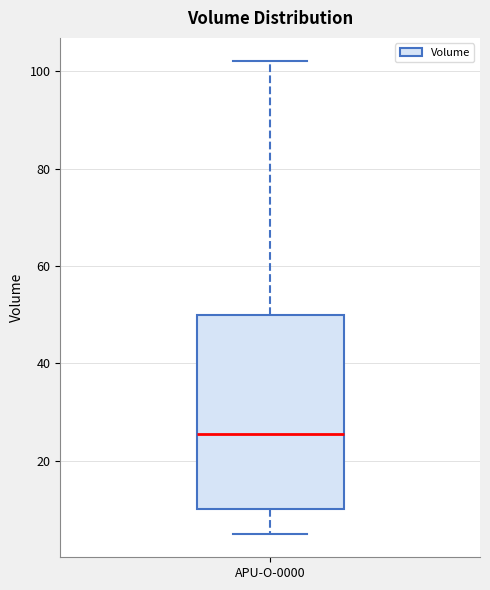

Transcribe this box plot: give where the median line is, the range the box spans, and where the two whiskers end, as read against the y-axis. The values are not printed on the chart, so give them approximately, as read against the axis.

median 26, box 10 to 50, whiskers 6 to 102